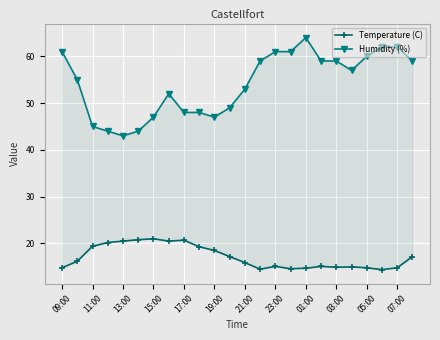

At how many categories does at least one series exceed 23?

24